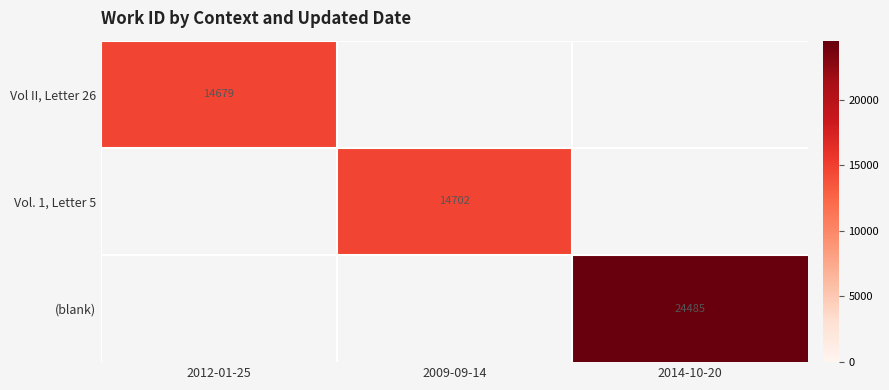

True or false: Vol II, Letter 26 has a value of 14679 at 2012-01-25.

True